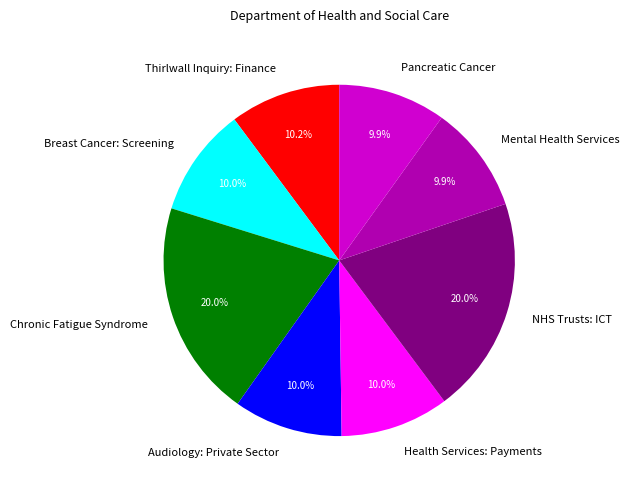

Is the sum of Chronic Fatigue Syndrome and Breast Cancer: Screening greater than half?

No